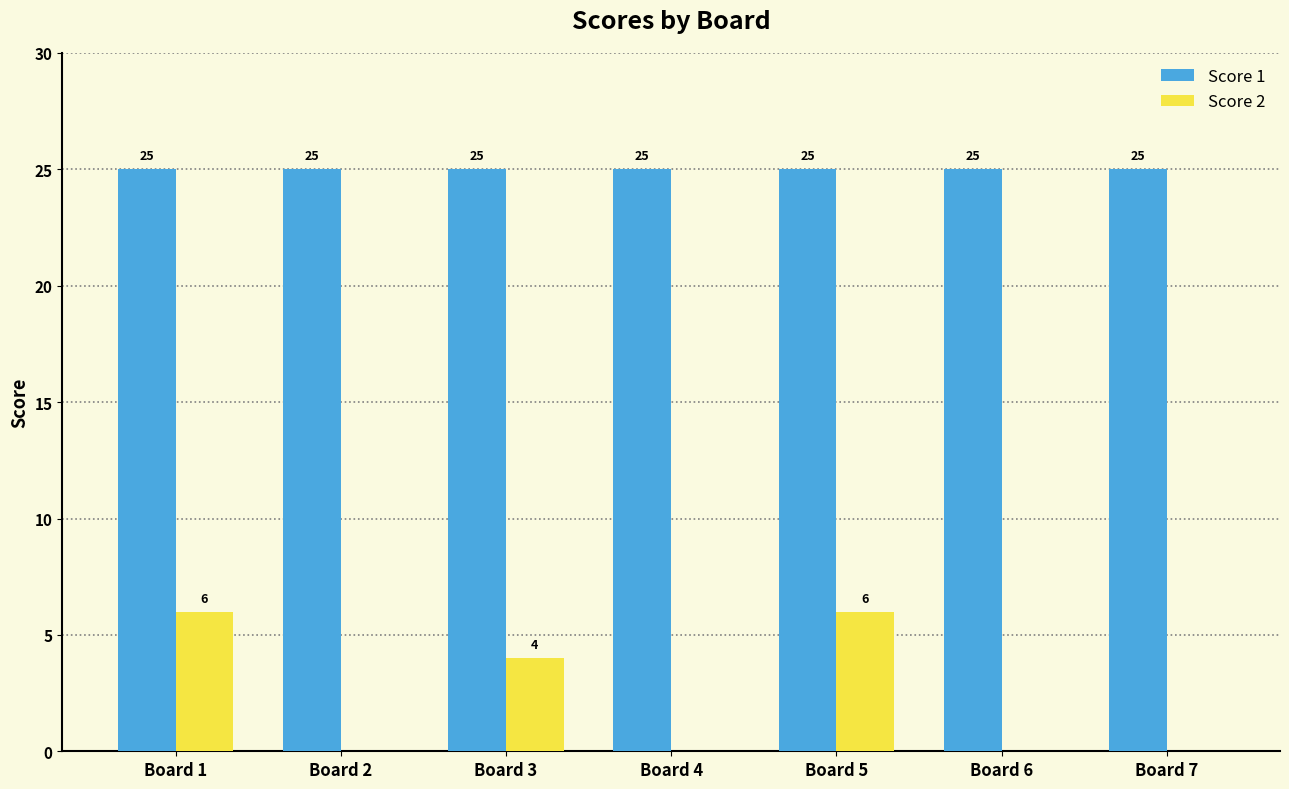

What is the greatest value displayed?

25